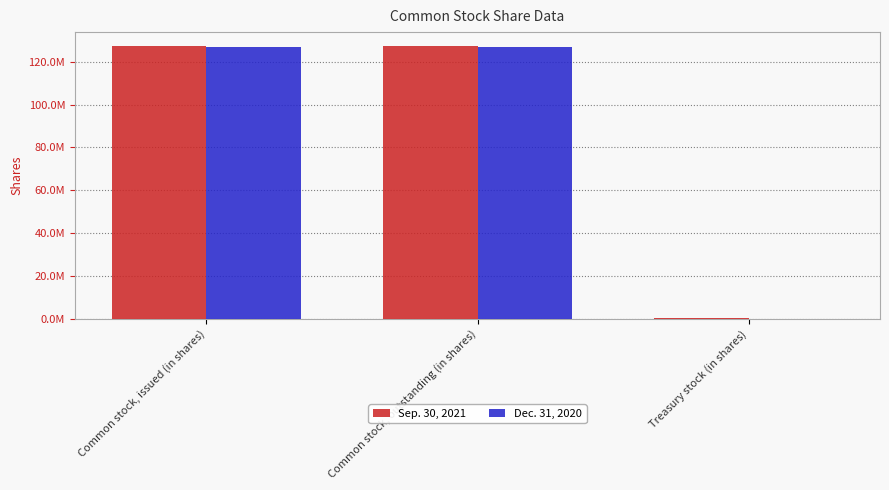

What are all the series names shown in the legend?

Sep. 30, 2021, Dec. 31, 2020